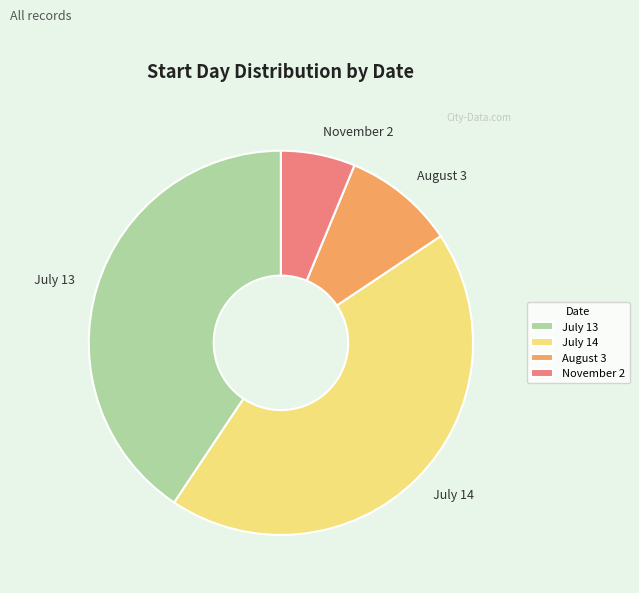

Combined, do July 13 and July 14 account for over 50%?

Yes